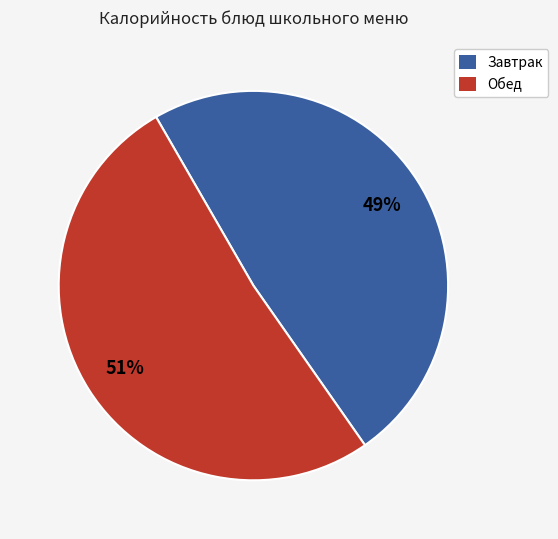

To the nearest percent, what is the combined percentage of Завтрак and Обед?

100%